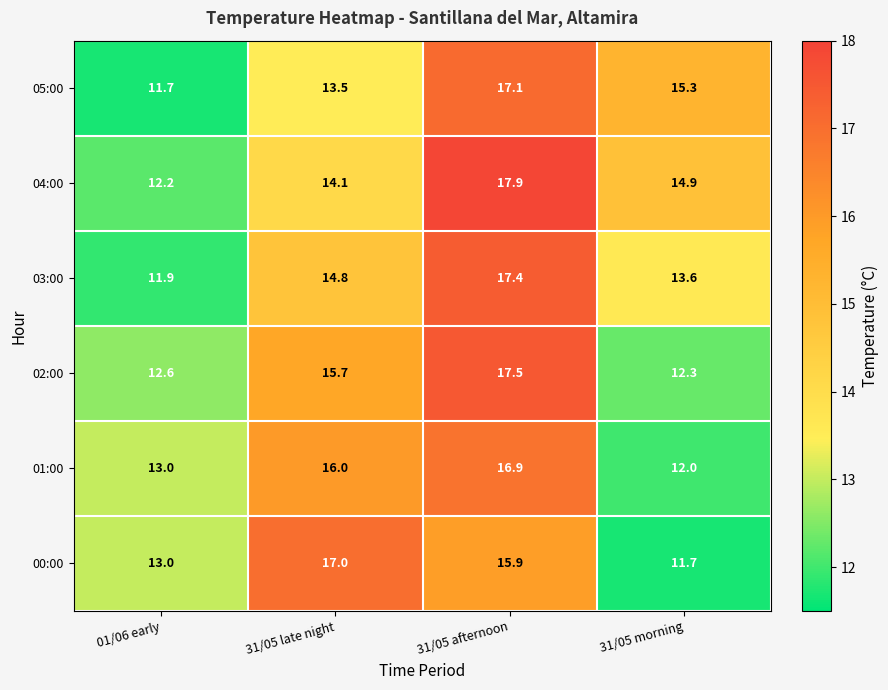

What is the difference between the 01:00 values at 31/05 afternoon and 01/06 early?

3.9